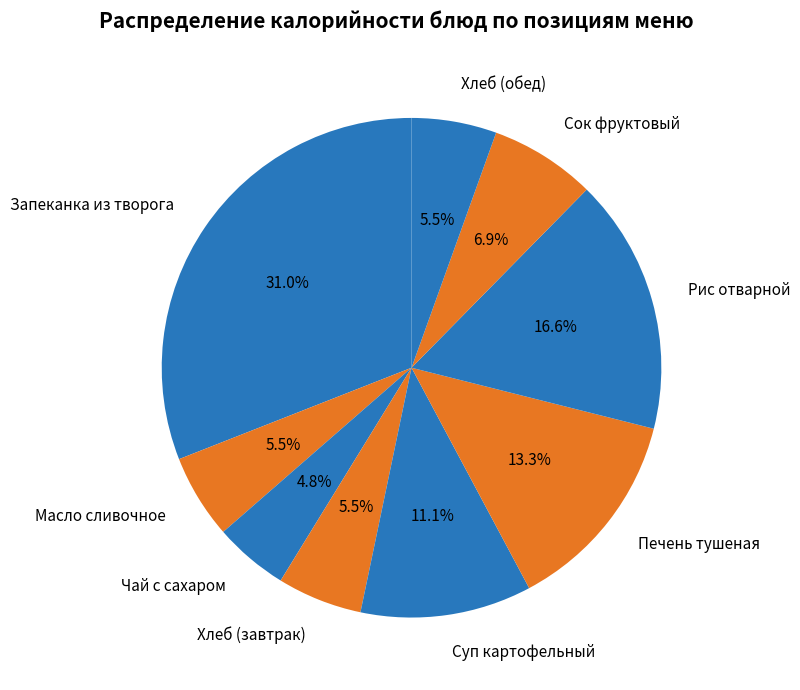

Is it true that Масло сливочное is 1% of the pie?

False